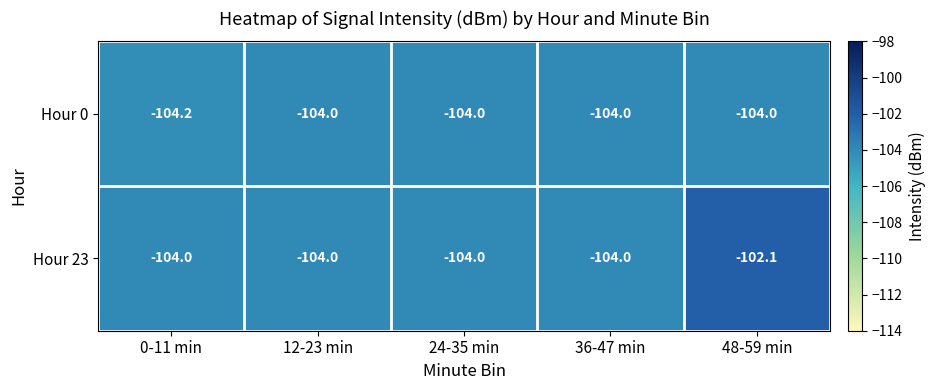

Which series has the largest total across all categories?

Hour 23